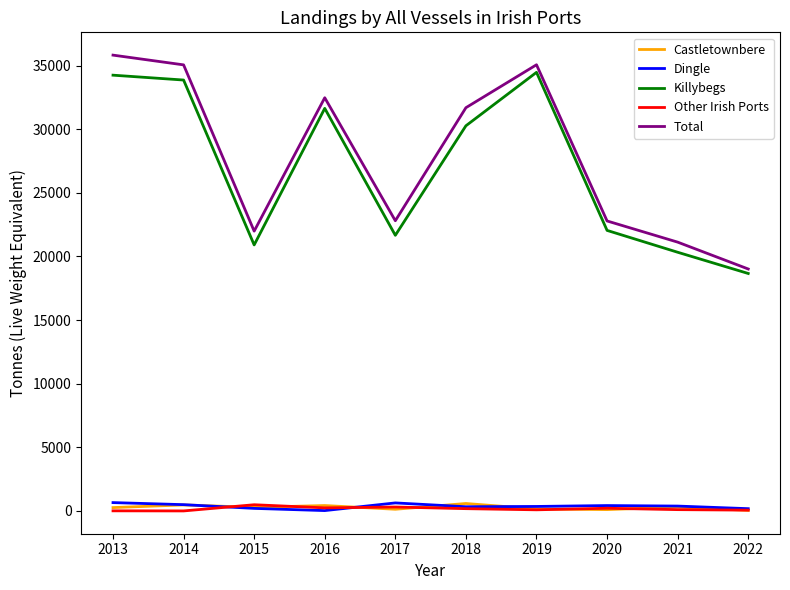

What is the difference between the Total values at 2019 and 2015?

13075